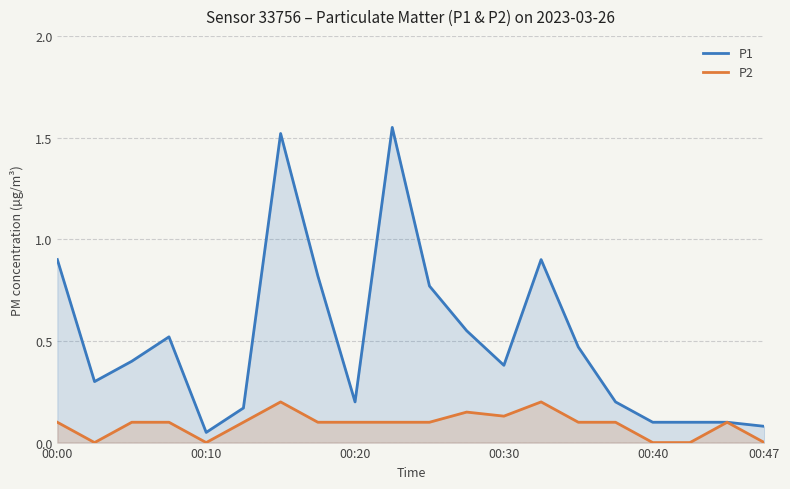

At how many categories does at least one series exceed 0?

20